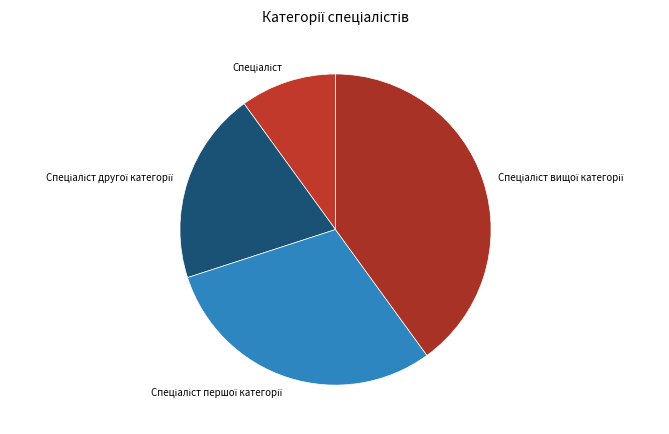

Does any single category account for the majority?

No